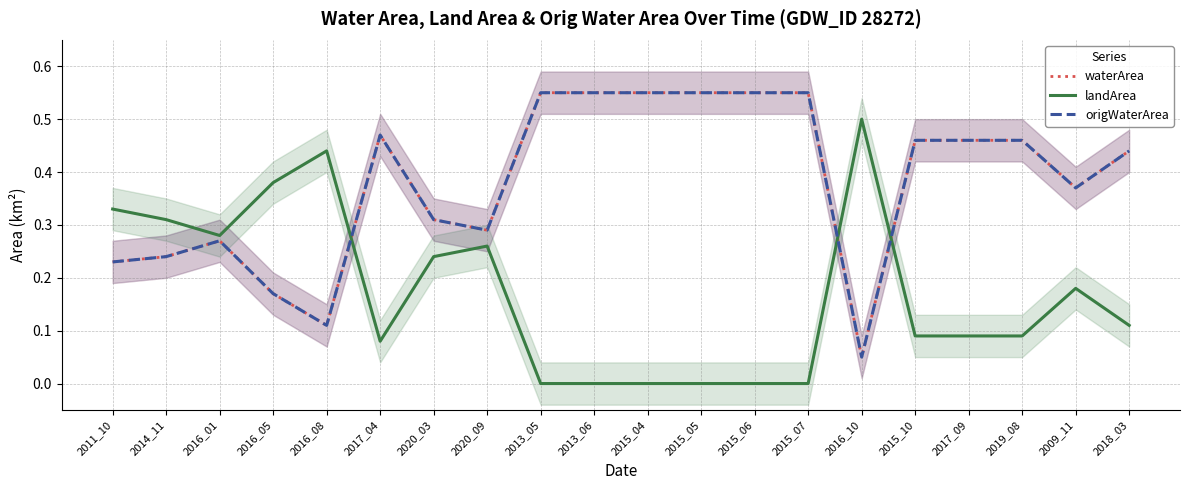

Is it true that waterArea equals 0.1 at 2016_10?

True